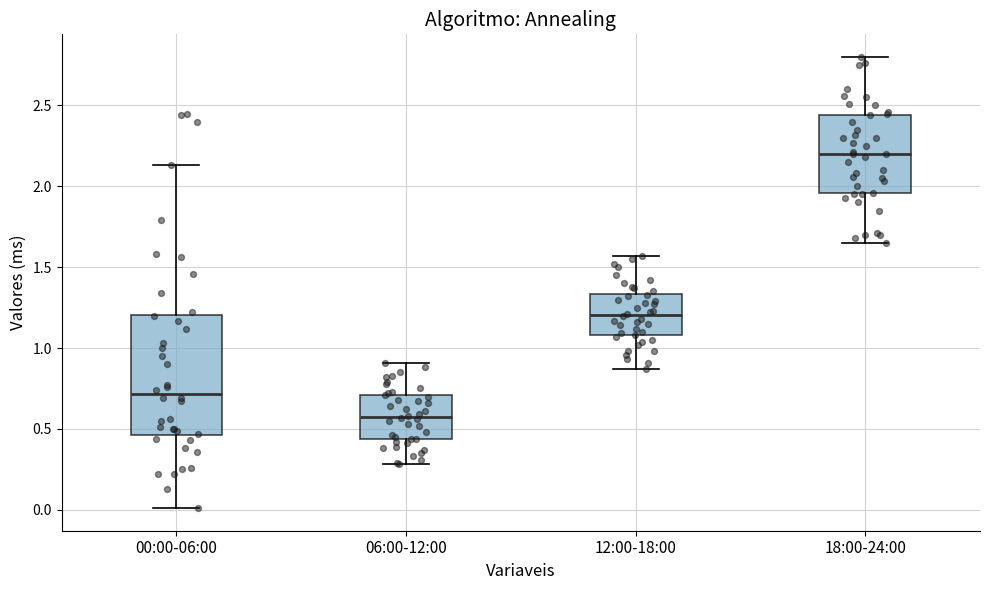

Which box has the highest median line?

18:00-24:00